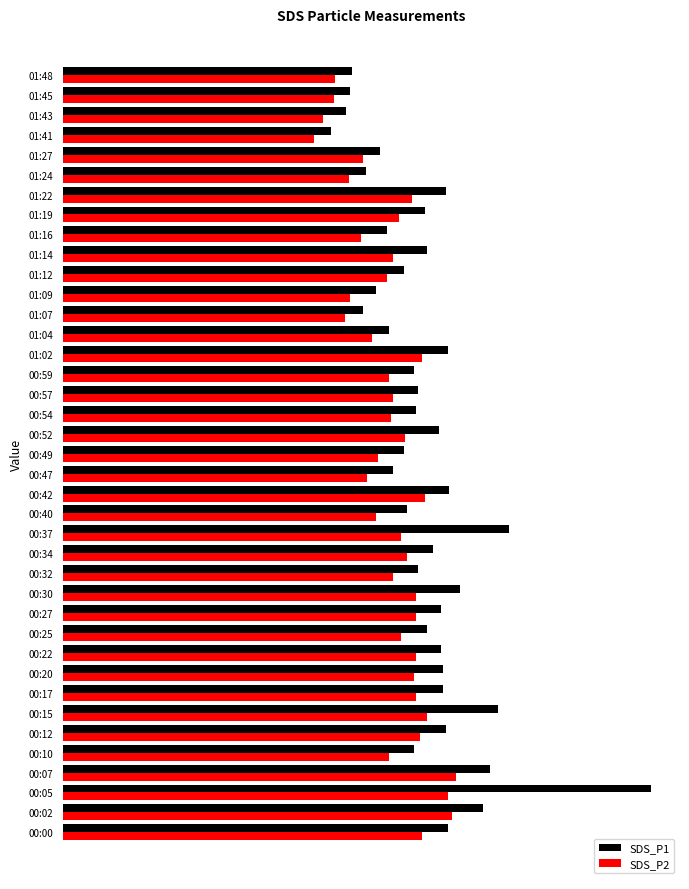

Reading left to right, extract all data points from this chart.

SDS_P1: 4.5	5.0	7.0	5.0	4.2	4.5	5.2	4.5	4.5	4.5	4.3	4.5	4.7	4.2	4.4	5.3	4.1	4.6	3.9	4.0	4.5	4.2	4.2	4.2	4.5	3.9	3.5	3.7	4.0	4.3	3.8	4.3	4.5	3.6	3.8	3.2	3.4	3.4	3.4
SDS_P2: 4.2	4.6	4.5	4.7	3.9	4.2	4.3	4.2	4.2	4.2	4.0	4.2	4.2	3.9	4.1	4.0	3.7	4.3	3.6	3.7	4.0	3.9	3.9	3.9	4.2	3.6	3.3	3.4	3.8	3.9	3.5	4.0	4.1	3.4	3.5	3.0	3.1	3.2	3.2